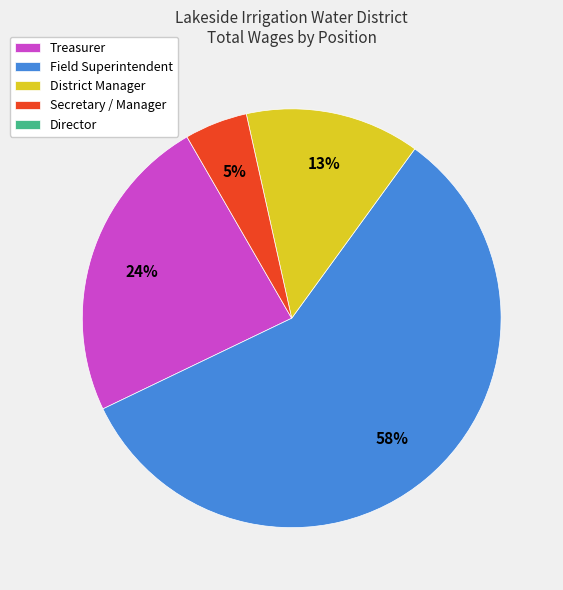

To the nearest percent, what is the difference between the largest and smallest slice percentages?

53%